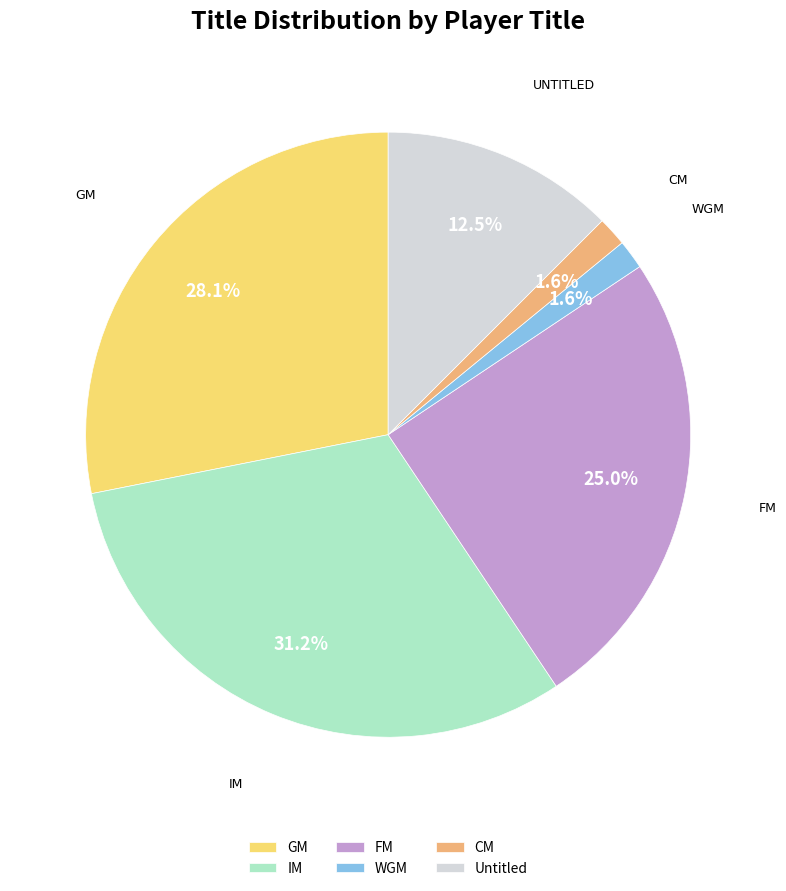

Between Untitled and WGM, which is larger?

Untitled